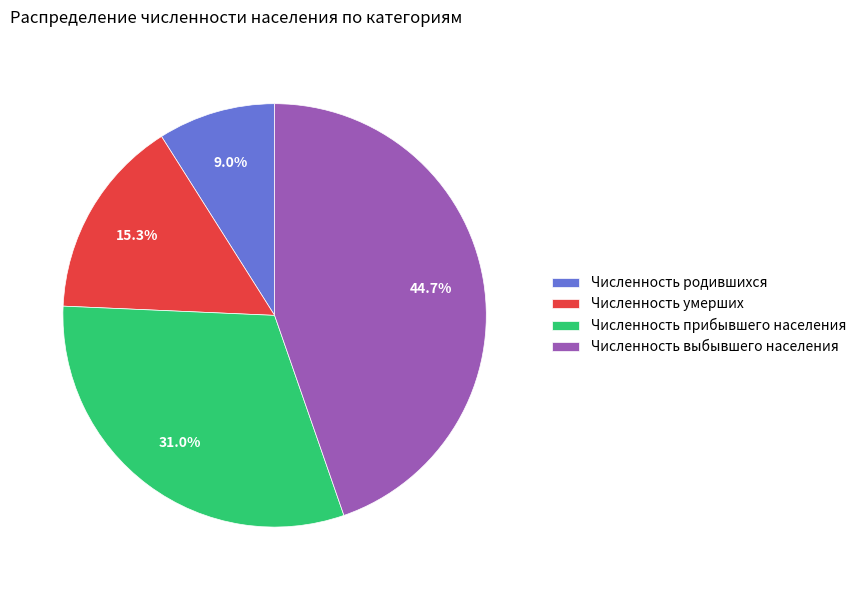

To the nearest percent, what is the difference between the largest and smallest slice percentages?

36%